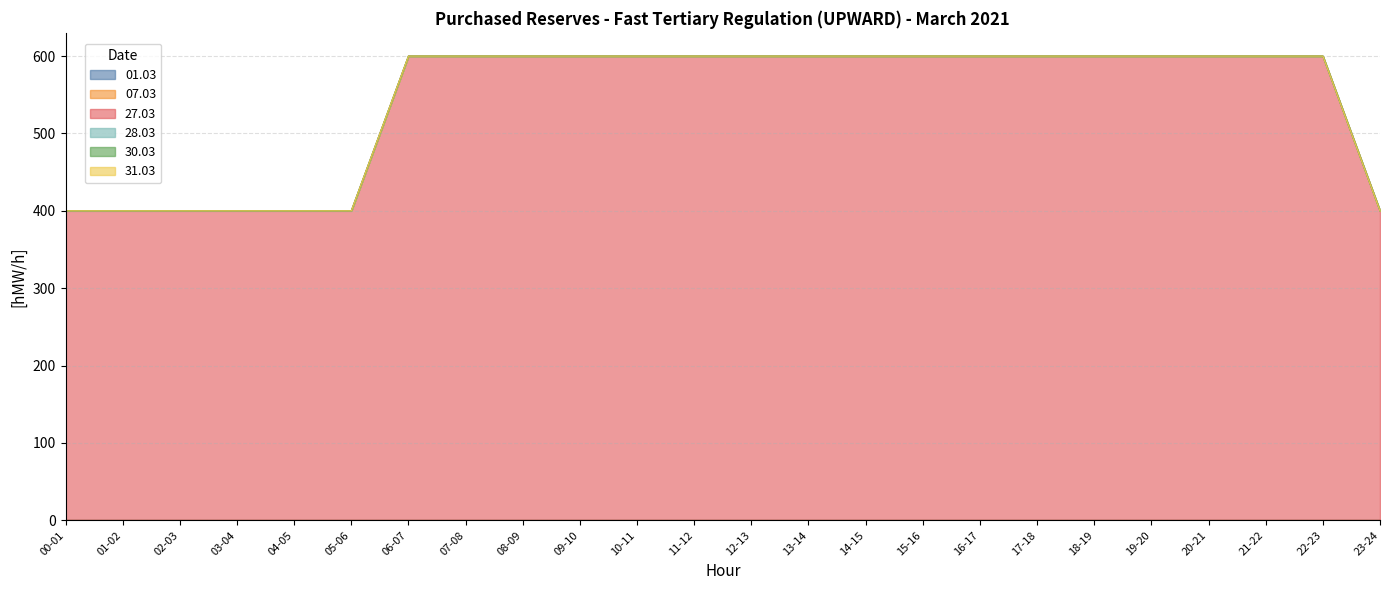

Reading left to right, what are all the values shown in this chart?

01.03: 00-01=0	01-02=0	02-03=0	03-04=0	04-05=0	05-06=0	06-07=0	07-08=0	08-09=0	09-10=0	10-11=0	11-12=0	12-13=0	13-14=0	14-15=0	15-16=0	16-17=0	17-18=0	18-19=0	19-20=0	20-21=0	21-22=0	22-23=0	23-24=0
07.03: 00-01=0	01-02=0	02-03=0	03-04=0	04-05=0	05-06=0	06-07=0	07-08=0	08-09=0	09-10=0	10-11=0	11-12=0	12-13=0	13-14=0	14-15=0	15-16=0	16-17=0	17-18=0	18-19=0	19-20=0	20-21=0	21-22=0	22-23=0	23-24=0
27.03: 00-01=400	01-02=400	02-03=400	03-04=400	04-05=400	05-06=400	06-07=600	07-08=600	08-09=600	09-10=600	10-11=600	11-12=600	12-13=600	13-14=600	14-15=600	15-16=600	16-17=600	17-18=600	18-19=600	19-20=600	20-21=600	21-22=600	22-23=600	23-24=400
28.03: 00-01=0	01-02=0	02-03=0	03-04=0	04-05=0	05-06=0	06-07=0	07-08=0	08-09=0	09-10=0	10-11=0	11-12=0	12-13=0	13-14=0	14-15=0	15-16=0	16-17=0	17-18=0	18-19=0	19-20=0	20-21=0	21-22=0	22-23=0	23-24=0
30.03: 00-01=0	01-02=0	02-03=0	03-04=0	04-05=0	05-06=0	06-07=0	07-08=0	08-09=0	09-10=0	10-11=0	11-12=0	12-13=0	13-14=0	14-15=0	15-16=0	16-17=0	17-18=0	18-19=0	19-20=0	20-21=0	21-22=0	22-23=0	23-24=0
31.03: 00-01=0	01-02=0	02-03=0	03-04=0	04-05=0	05-06=0	06-07=0	07-08=0	08-09=0	09-10=0	10-11=0	11-12=0	12-13=0	13-14=0	14-15=0	15-16=0	16-17=0	17-18=0	18-19=0	19-20=0	20-21=0	21-22=0	22-23=0	23-24=0